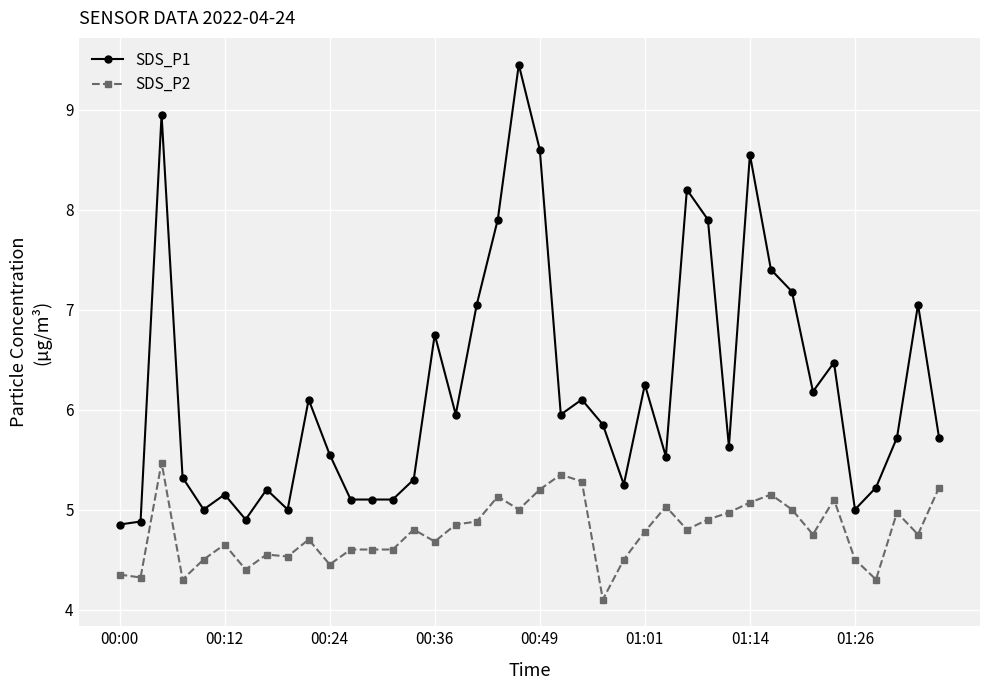

True or false: SDS_P1 and SDS_P2 cross at least once.

False